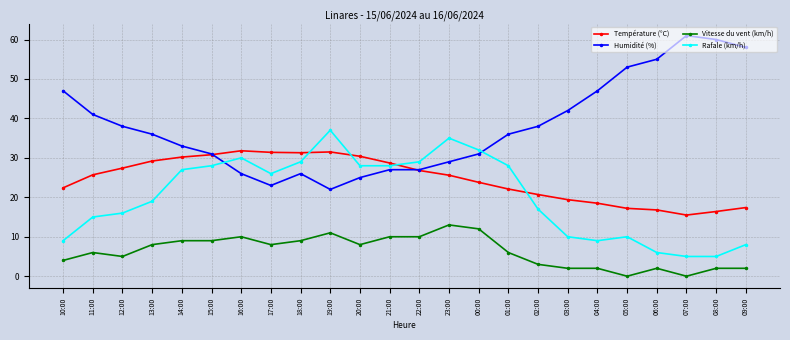

Which series has the largest total across all categories?

Humidité (%)